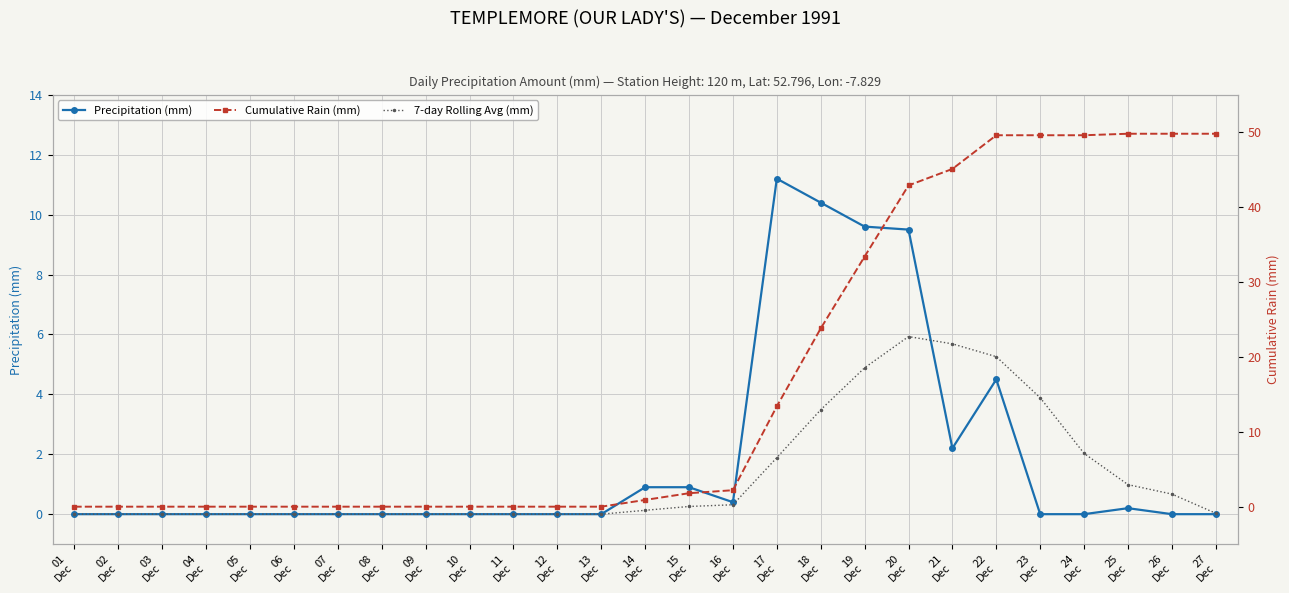

How many data points in Precipitation (mm) are above 0?

10